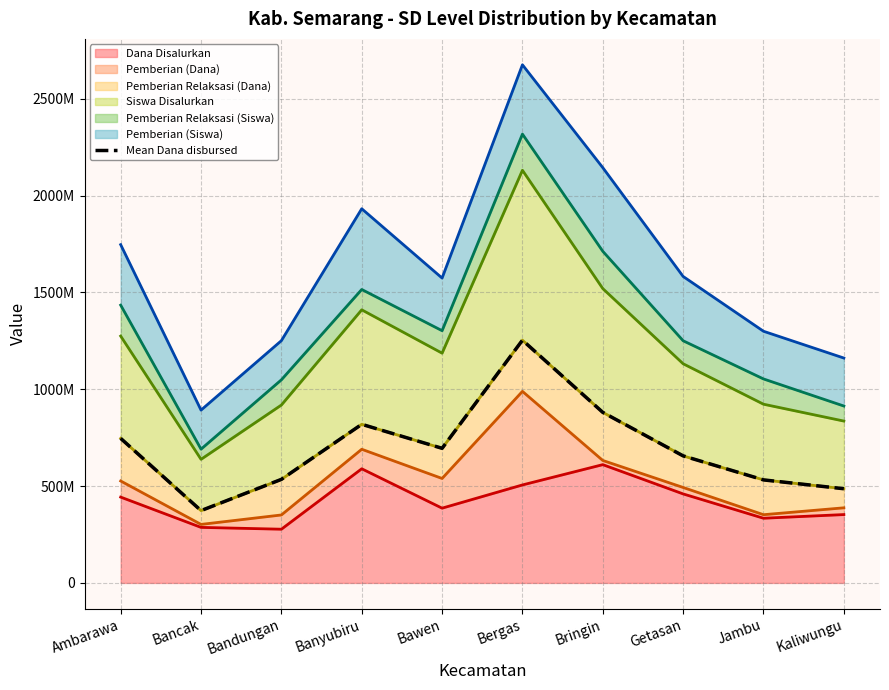

Approximately how many times larger is the value at Bawen compared to Getasan?

1.1